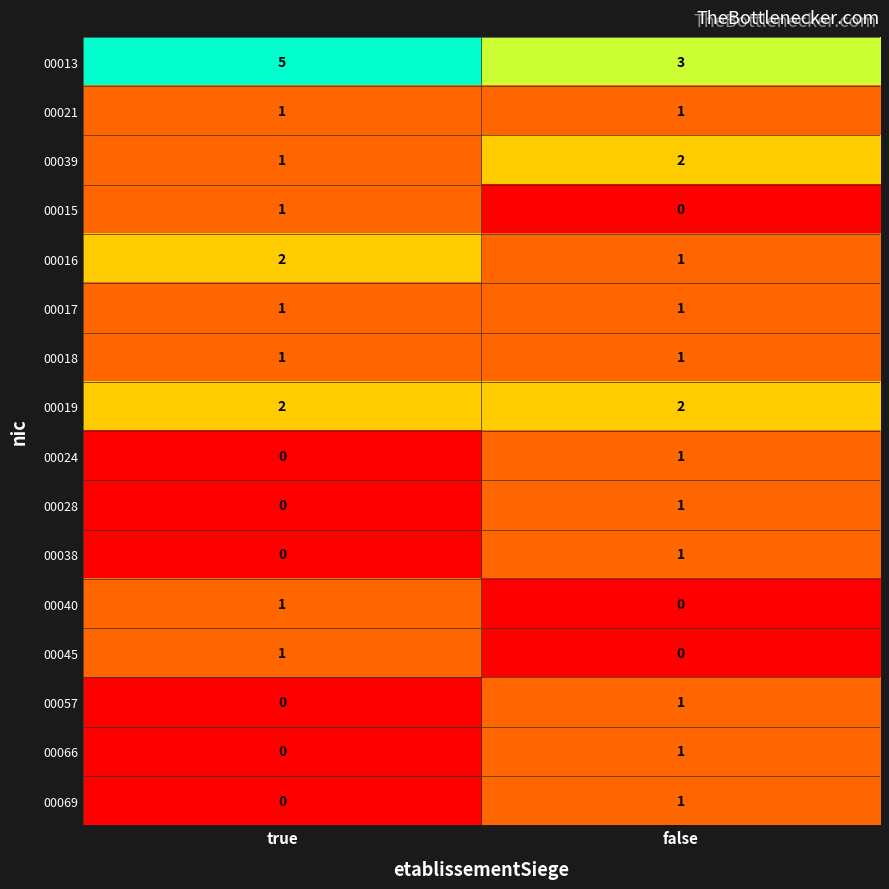

What is the sum of all 00039 values?

3